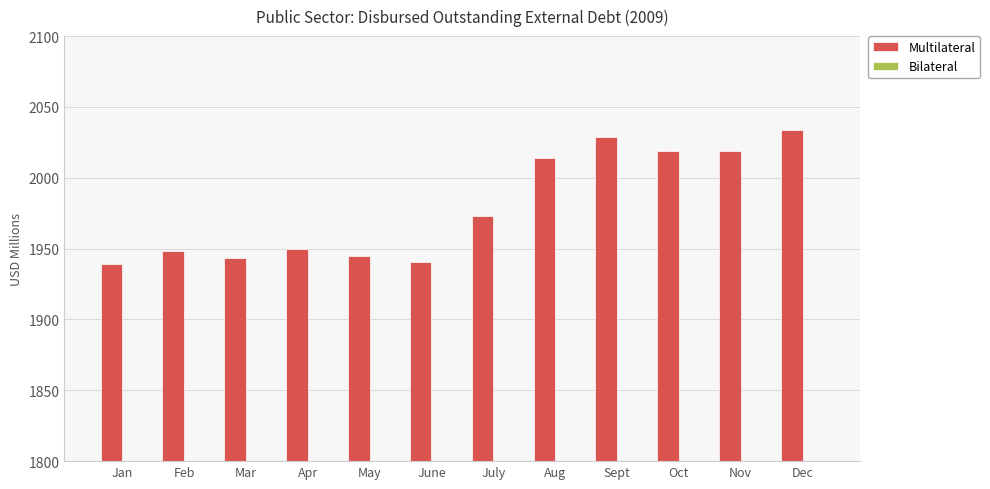

What is the difference between the Bilateral values at Mar and Nov?

1.2